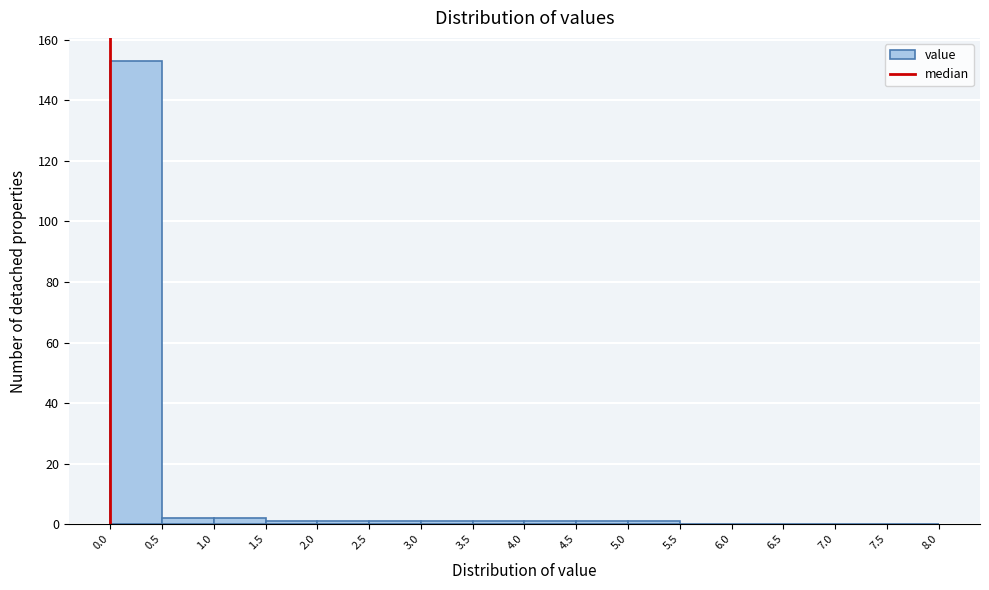

Reading left to right, transcribe this chart: for each bar, give the range it covers on the x-axis and its height. The values are not printed on the chart, so give them approximately, as read against the axis.

0.0 to 0.5: 154
0.5 to 1.0: 2
1.0 to 1.5: 2
1.5 to 2.0: under 2
2.0 to 2.5: under 2
2.5 to 3.0: under 2
3.0 to 3.5: under 2
3.5 to 4.0: under 2
4.0 to 4.5: under 2
4.5 to 5.0: under 2
5.0 to 5.5: under 2
5.5 to 6.0: 0
6.0 to 6.5: 0
6.5 to 7.0: 0
7.0 to 7.5: 0
7.5 to 8.0: 0